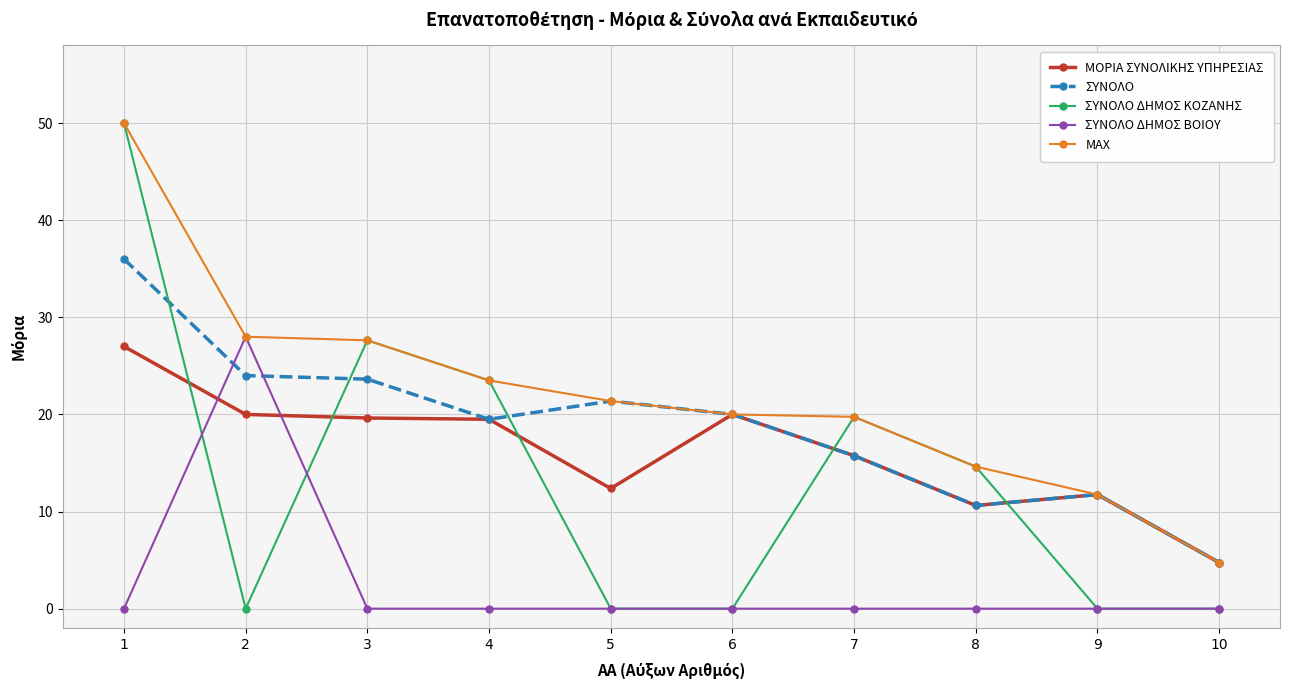

True or false: ΣΥΝΟΛΟ ΔΗΜΟΣ ΚΟΖΑΝΗΣ has a value of 27.6 at 3.

True